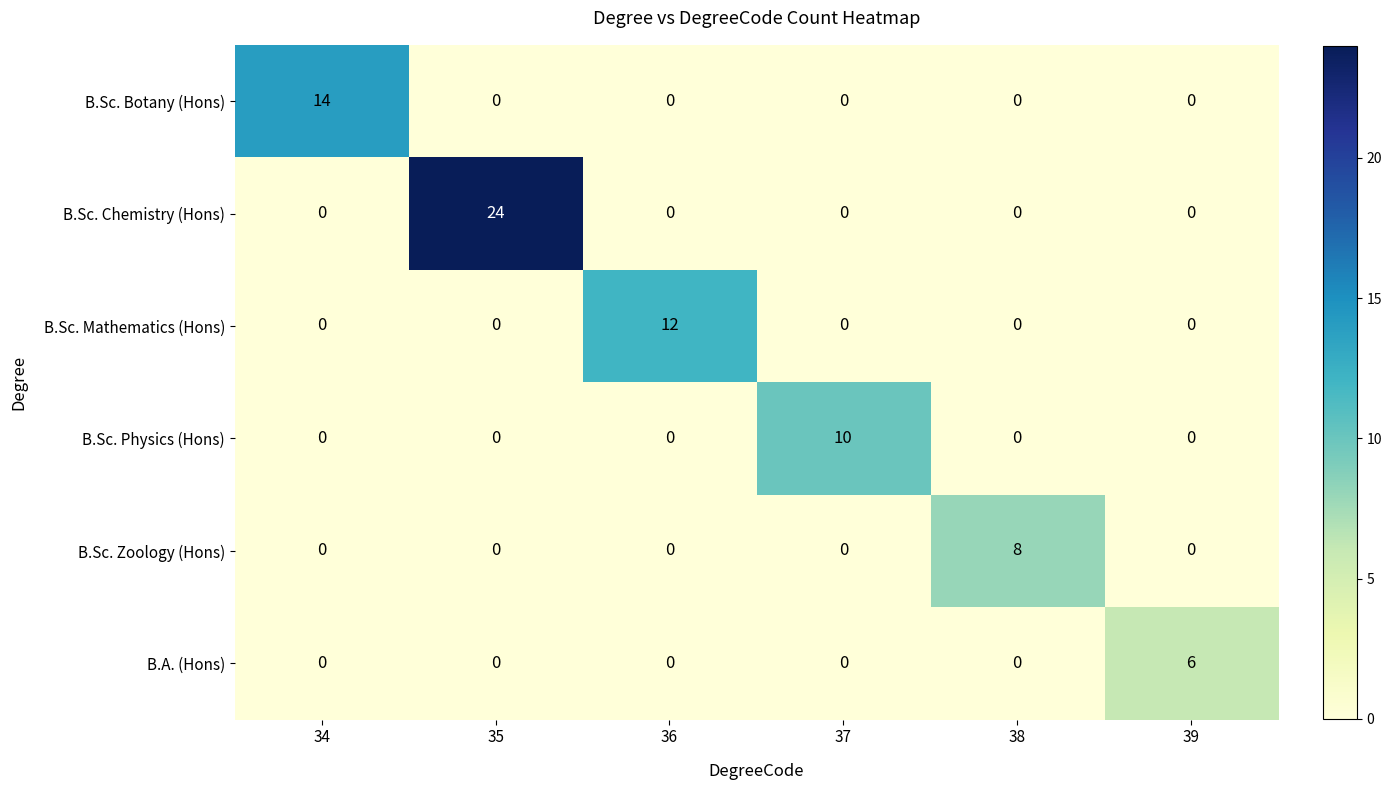

Is it true that B.Sc. Mathematics (Hons) equals -8 at 35?

False